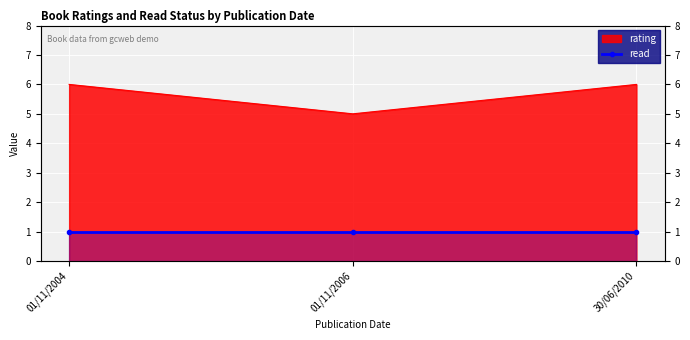

The chart shows a value of 7 at 01/11/2006. True or false?

False